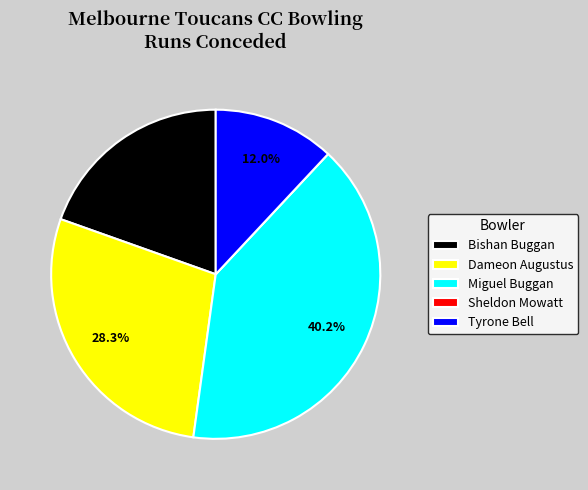

Is it true that Bishan Buggan is 20% of the pie?

True